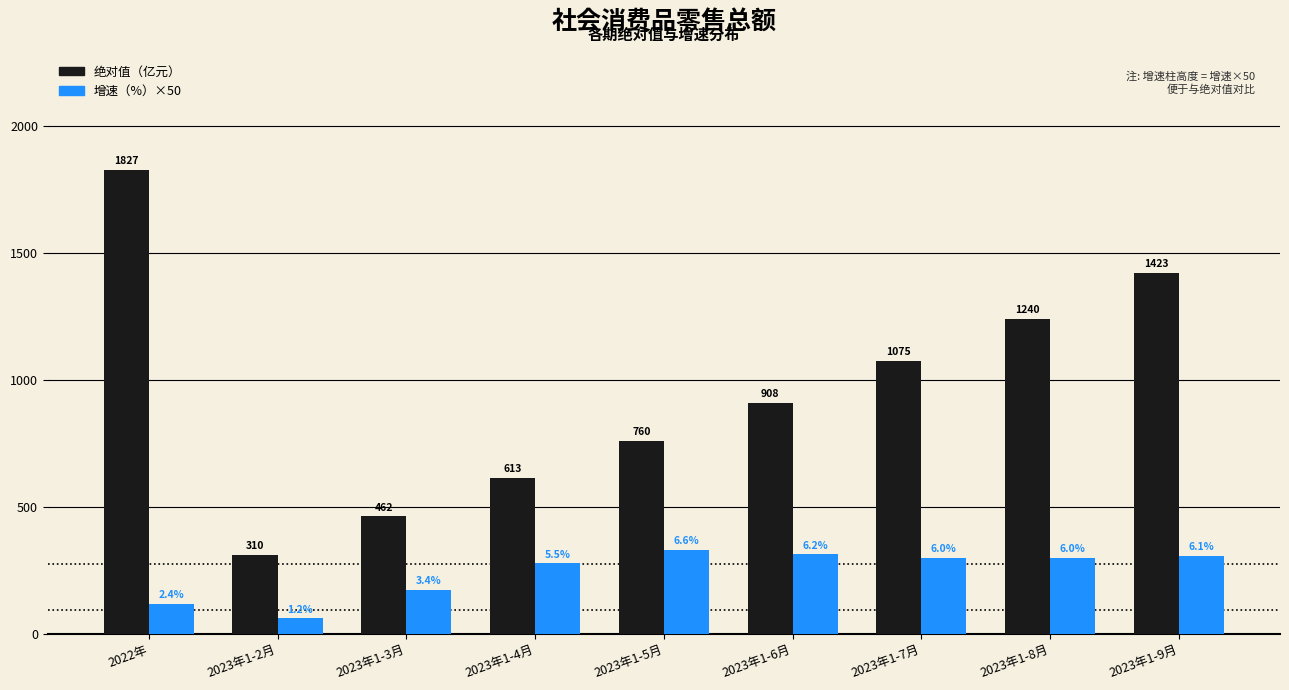

What is the maximum value shown in the chart?

1826.6